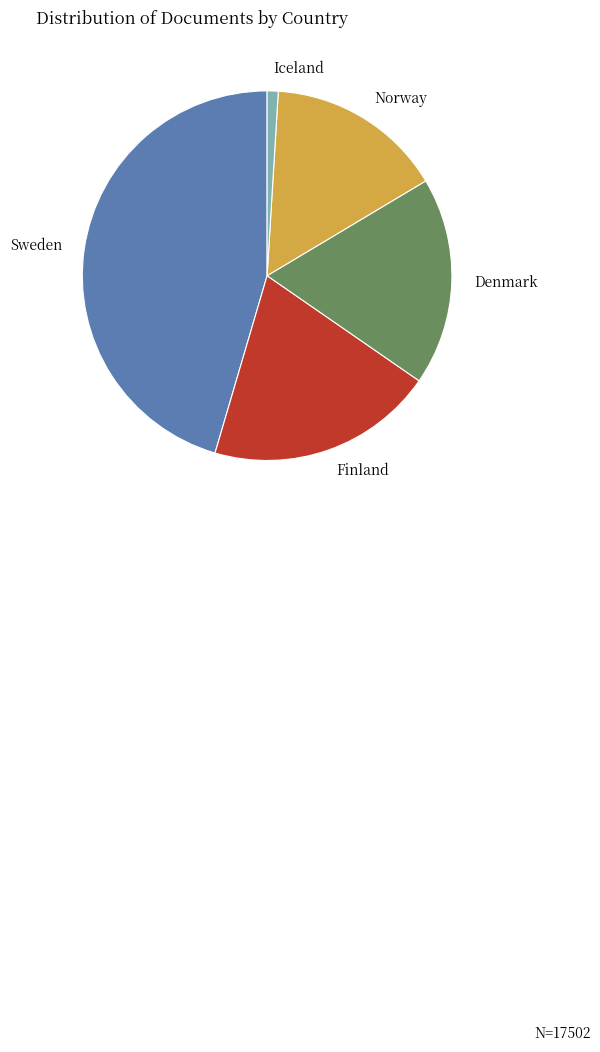

Do Finland and Norway together represent more than half of the pie?

No